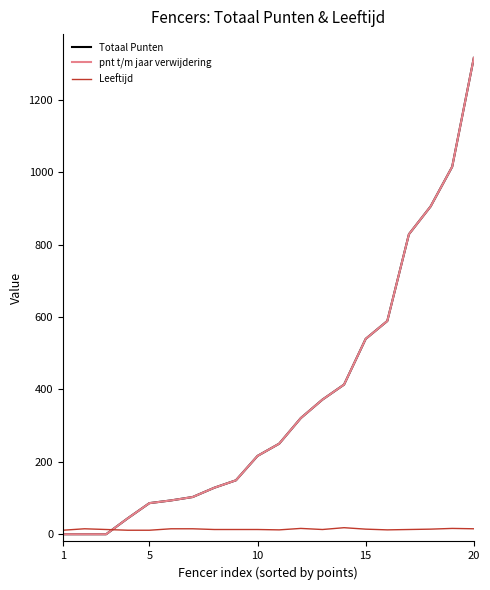

What is the average value of the Totaal Punten series?

368.3